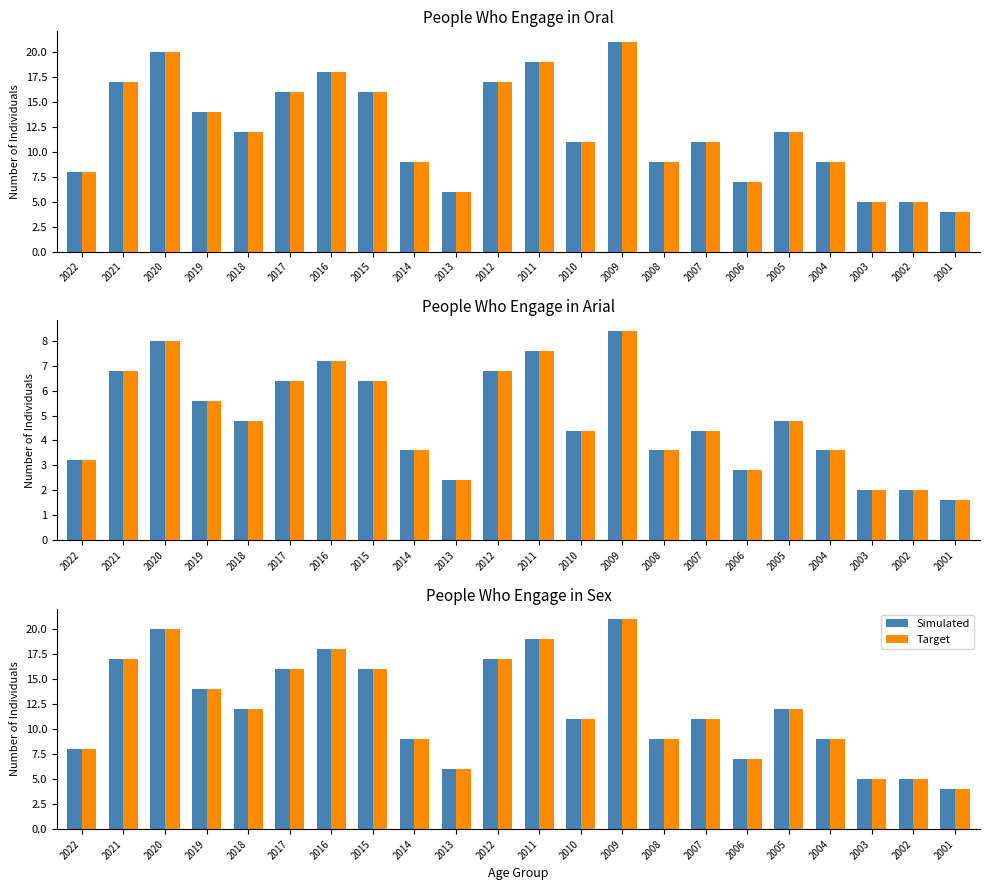

What is the value of the Simulated bar at the 15th from the left?

9